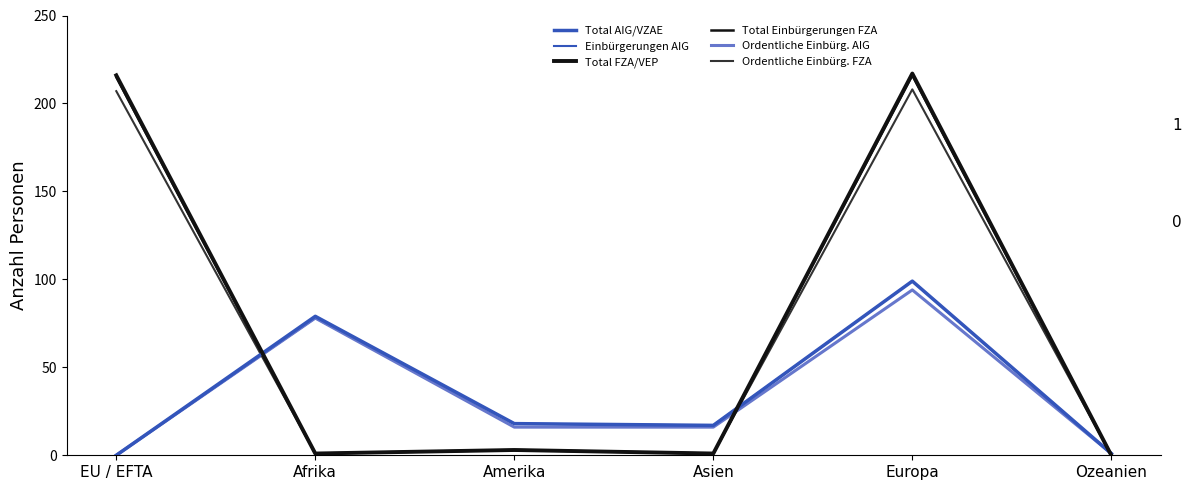

Which series changed the most between Afrika and Asien?

Total AIG/VZAE